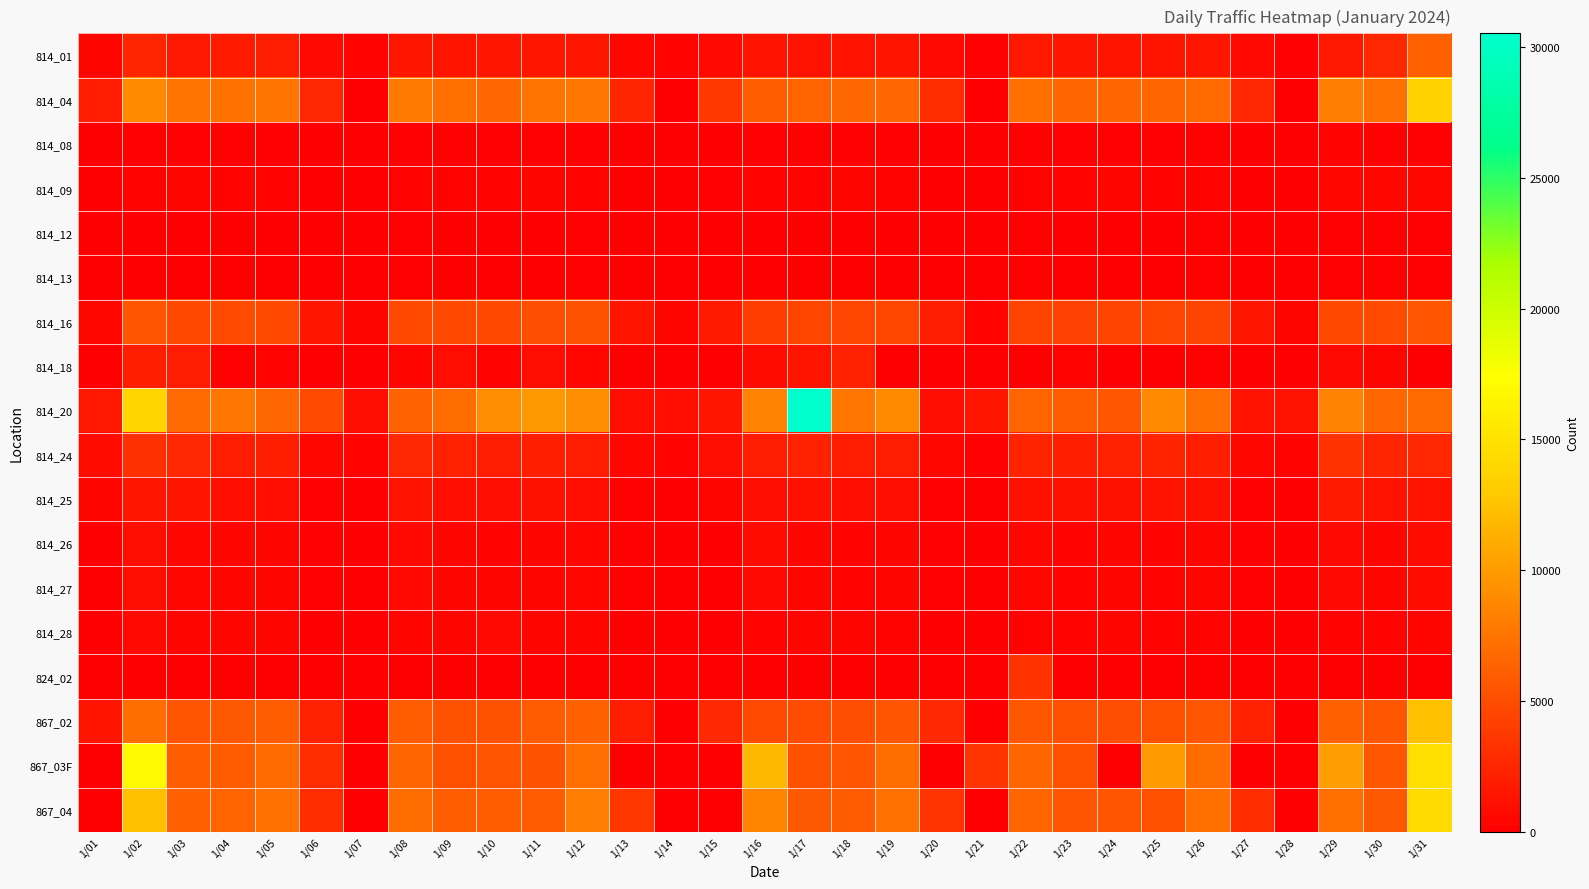

Reading left to right, what are all the values shown in this chart?

814_01: 1/01=416	1/02=2450	1/03=1563	1/04=1740	1/05=1924	1/06=670	1/07=324	1/08=1468	1/09=1393	1/10=1505	1/11=1510	1/12=1516	1/13=519	1/14=338	1/15=621	1/16=1222	1/17=1205	1/18=1259	1/19=1379	1/20=609	1/21=186	1/22=1579	1/23=1503	1/24=1362	1/25=1341	1/26=1542	1/27=614	1/28=216	1/29=1563	1/30=2581	1/31=6273
814_04: 1/01=1858	1/02=8857	1/03=7446	1/04=7325	1/05=7573	1/06=2615	1/07=0	1/08=7749	1/09=7082	1/10=6683	1/11=7425	1/12=7634	1/13=2425	1/14=0	1/15=3678	1/16=5977	1/17=6497	1/18=6785	1/19=6724	1/20=2974	1/21=35	1/22=7199	1/23=6571	1/24=6562	1/25=6646	1/26=6851	1/27=2508	1/28=0	1/29=8112	1/30=7335	1/31=13654
814_08: 1/01=42	1/02=178	1/03=180	1/04=168	1/05=149	1/06=46	1/07=31	1/08=178	1/09=138	1/10=138	1/11=173	1/12=177	1/13=47	1/14=24	1/15=85	1/16=164	1/17=169	1/18=207	1/19=167	1/20=63	1/21=20	1/22=166	1/23=154	1/24=171	1/25=150	1/26=188	1/27=49	1/28=26	1/29=251	1/30=221	1/31=219
814_09: 1/01=79	1/02=278	1/03=360	1/04=333	1/05=289	1/06=68	1/07=0	1/08=311	1/09=290	1/10=296	1/11=395	1/12=331	1/13=53	1/14=0	1/15=137	1/16=263	1/17=291	1/18=404	1/19=274	1/20=72	1/21=1	1/22=269	1/23=274	1/24=370	1/25=293	1/26=324	1/27=62	1/28=0	1/29=495	1/30=559	1/31=522
814_12: 1/01=22	1/02=106	1/03=97	1/04=85	1/05=91	1/06=24	1/07=17	1/08=120	1/09=98	1/10=115	1/11=100	1/12=137	1/13=40	1/14=22	1/15=90	1/16=109	1/17=113	1/18=92	1/19=90	1/20=35	1/21=10	1/22=135	1/23=108	1/24=107	1/25=99	1/26=138	1/27=28	1/28=23	1/29=175	1/30=147	1/31=130
814_13: 1/01=35	1/02=98	1/03=91	1/04=84	1/05=78	1/06=24	1/07=0	1/08=127	1/09=100	1/10=108	1/11=94	1/12=121	1/13=46	1/14=0	1/15=106	1/16=106	1/17=101	1/18=92	1/19=83	1/20=31	1/21=0	1/22=128	1/23=101	1/24=108	1/25=94	1/26=130	1/27=33	1/28=0	1/29=182	1/30=132	1/31=129
814_16: 1/01=524	1/02=5498	1/03=4764	1/04=4771	1/05=4747	1/06=1443	1/07=442	1/08=4724	1/09=4740	1/10=4723	1/11=5066	1/12=5325	1/13=1318	1/14=400	1/15=1712	1/16=4024	1/17=4447	1/18=4609	1/19=4558	1/20=1966	1/21=332	1/22=4309	1/23=4283	1/24=4361	1/25=4420	1/26=4372	1/27=1442	1/28=458	1/29=4688	1/30=4784	1/31=5410
814_18: 1/01=0	1/02=2049	1/03=1963	1/04=221	1/05=285	1/06=0	1/07=0	1/08=378	1/09=920	1/10=334	1/11=835	1/12=508	1/13=0	1/14=0	1/15=24	1/16=776	1/17=1312	1/18=2173	1/19=97	1/20=0	1/21=0	1/22=44	1/23=255	1/24=51	1/25=79	1/26=170	1/27=0	1/28=0	1/29=659	1/30=409	1/31=87
814_20: 1/01=1555	1/02=13737	1/03=6869	1/04=7738	1/05=6789	1/06=4885	1/07=914	1/08=6419	1/09=6960	1/10=9156	1/11=9756	1/12=9066	1/13=1034	1/14=953	1/15=1458	1/16=8368	1/17=30518	1/18=7676	1/19=8885	1/20=1052	1/21=1519	1/22=6532	1/23=6042	1/24=5690	1/25=8832	1/26=7111	1/27=1215	1/28=1296	1/29=8444	1/30=6737	1/31=6884
814_24: 1/01=808	1/02=3107	1/03=2566	1/04=1977	1/05=2062	1/06=553	1/07=272	1/08=2562	1/09=2182	1/10=1993	1/11=2083	1/12=1840	1/13=541	1/14=273	1/15=1004	1/16=1857	1/17=2241	1/18=1857	1/19=1794	1/20=555	1/21=188	1/22=2303	1/23=2072	1/24=2159	1/25=2273	1/26=2081	1/27=574	1/28=296	1/29=3322	1/30=2502	1/31=2573
814_25: 1/01=394	1/02=1538	1/03=1339	1/04=963	1/05=1026	1/06=202	1/07=0	1/08=1282	1/09=1062	1/10=1071	1/11=1083	1/12=923	1/13=190	1/14=0	1/15=438	1/16=873	1/17=1137	1/18=1025	1/19=875	1/20=205	1/21=3	1/22=1147	1/23=1131	1/24=1181	1/25=1227	1/26=1161	1/27=213	1/28=0	1/29=1779	1/30=1285	1/31=1288
814_26: 1/01=15	1/02=1071	1/03=550	1/04=401	1/05=418	1/06=196	1/07=31	1/08=607	1/09=392	1/10=352	1/11=391	1/12=536	1/13=201	1/14=45	1/15=16	1/16=718	1/17=382	1/18=300	1/19=416	1/20=175	1/21=32	1/22=483	1/23=347	1/24=376	1/25=308	1/26=369	1/27=194	1/28=46	1/29=628	1/30=421	1/31=830
814_27: 1/01=39	1/02=1058	1/03=539	1/04=417	1/05=424	1/06=201	1/07=0	1/08=606	1/09=388	1/10=361	1/11=399	1/12=527	1/13=232	1/14=0	1/15=48	1/16=703	1/17=372	1/18=311	1/19=435	1/20=178	1/21=3	1/22=484	1/23=350	1/24=368	1/25=312	1/26=390	1/27=203	1/28=0	1/29=640	1/30=426	1/31=801
814_28: 1/01=26	1/02=658	1/03=404	1/04=417	1/05=389	1/06=26	1/07=0	1/08=429	1/09=417	1/10=624	1/11=426	1/12=373	1/13=42	1/14=0	1/15=65	1/16=277	1/17=369	1/18=386	1/19=334	1/20=33	1/21=3	1/22=336	1/23=302	1/24=398	1/25=301	1/26=260	1/27=19	1/28=9	1/29=293	1/30=309	1/31=410
824_02: 1/01=0	1/02=0	1/03=0	1/04=0	1/05=2	1/06=0	1/07=0	1/08=2	1/09=2	1/10=4	1/11=0	1/12=3	1/13=0	1/14=0	1/15=0	1/16=0	1/17=0	1/18=0	1/19=1	1/20=0	1/21=1	1/22=3272	1/23=11	1/24=0	1/25=1	1/26=26	1/27=1	1/28=0	1/29=1	1/30=1	1/31=2
867_02: 1/01=1323	1/02=6951	1/03=5602	1/04=5788	1/05=6055	1/06=2247	1/07=0	1/08=6055	1/09=5287	1/10=5359	1/11=5887	1/12=6215	1/13=2007	1/14=0	1/15=2636	1/16=4829	1/17=4927	1/18=5092	1/19=5447	1/20=2633	1/21=2	1/22=5649	1/23=5129	1/24=5018	1/25=5135	1/26=5509	1/27=2166	1/28=0	1/29=6243	1/30=5630	1/31=12309
867_03F: 1/01=0	1/02=16966	1/03=6023	1/04=5910	1/05=6881	1/06=2894	1/07=3	1/08=6669	1/09=5186	1/10=5422	1/11=5288	1/12=7133	1/13=3	1/14=0	1/15=0	1/16=11807	1/17=5139	1/18=5588	1/19=7027	1/20=8	1/21=3429	1/22=6641	1/23=5203	1/24=3	1/25=9989	1/26=7020	1/27=2	1/28=0	1/29=10154	1/30=5664	1/31=14756
867_04: 1/01=0	1/02=12325	1/03=6312	1/04=6478	1/05=7340	1/06=2973	1/07=5	1/08=7024	1/09=5987	1/10=6045	1/11=5926	1/12=8036	1/13=3559	1/14=5	1/15=37	1/16=8560	1/17=5791	1/18=5920	1/19=7370	1/20=3395	1/21=14	1/22=6658	1/23=5499	1/24=5407	1/25=5211	1/26=7220	1/27=2976	1/28=3	1/29=7041	1/30=5785	1/31=14307